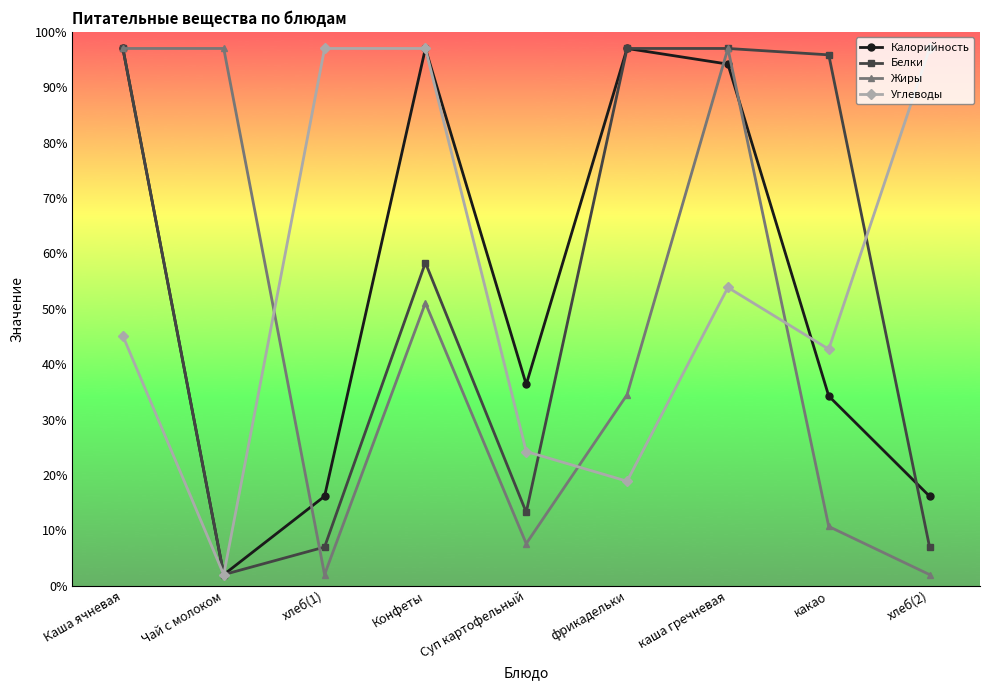

What are all the series names shown in the legend?

Калорийность, Белки, Жиры, Углеводы